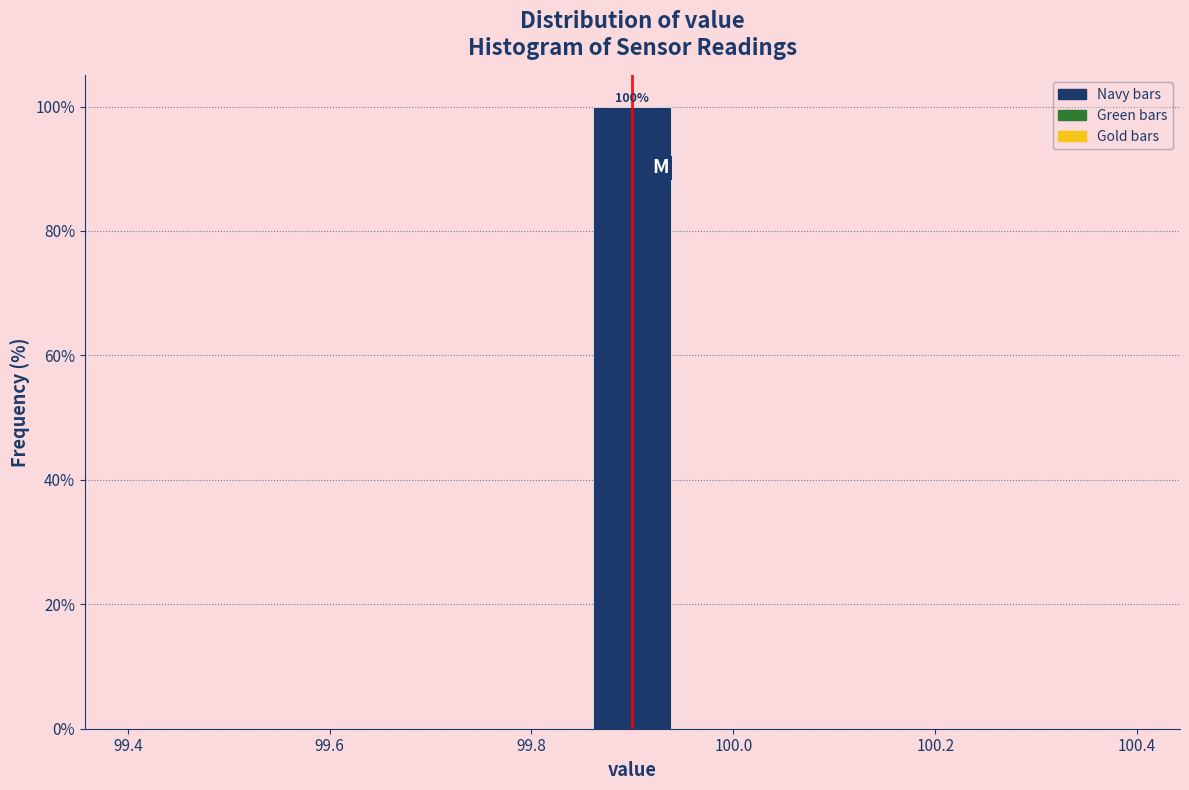

Which range on the x-axis has the tallest bar?

99.86 to 99.94